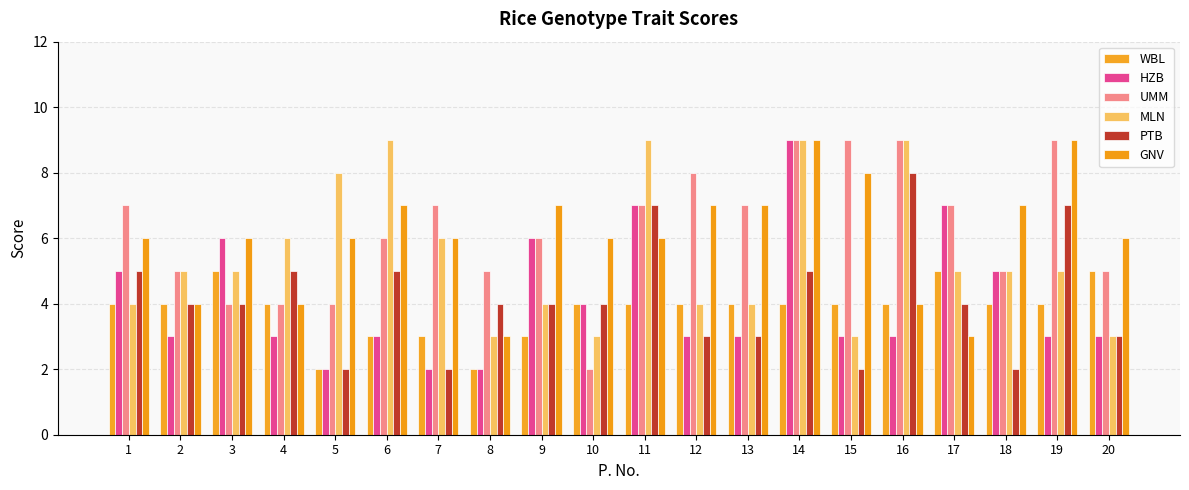

What is the approximate value of PTB at 12?

3